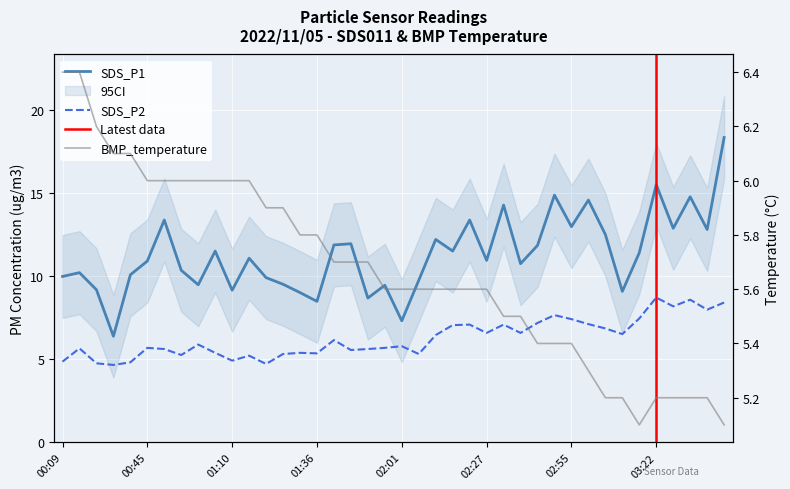

True or false: BMP_temperature has a value of 9.2 at 03:42.

False